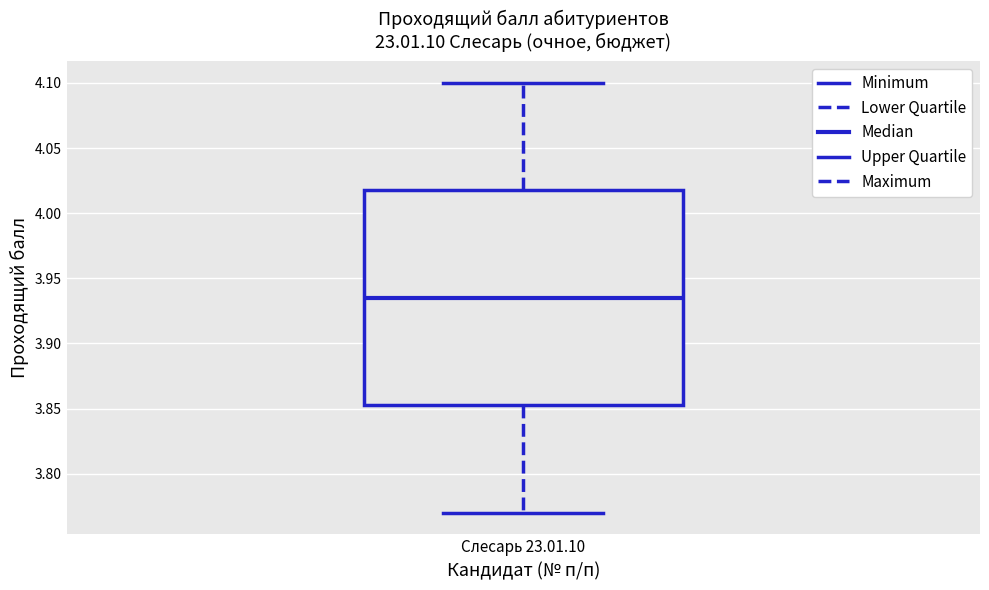

Transcribe this box plot: give where the median line is, the range the box spans, and where the two whiskers end, as read against the y-axis. The values are not printed on the chart, so give them approximately, as read against the axis.

median 3.935, box 3.855 to 4.020, whiskers 3.770 to 4.100